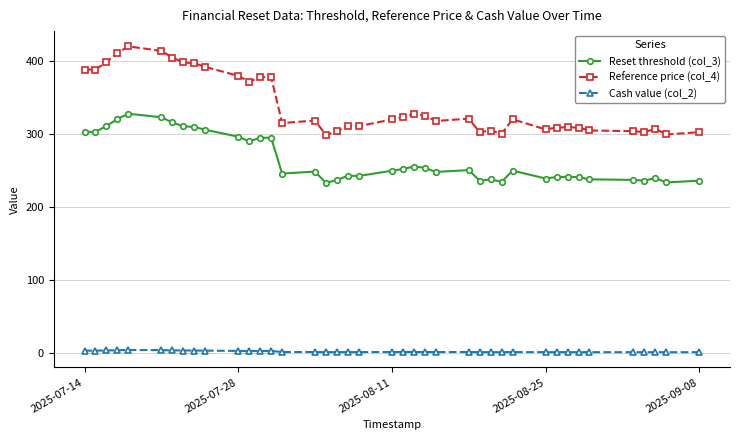

What is the value of the Reset threshold (col_3) point at the 33rd from the left?

241.0